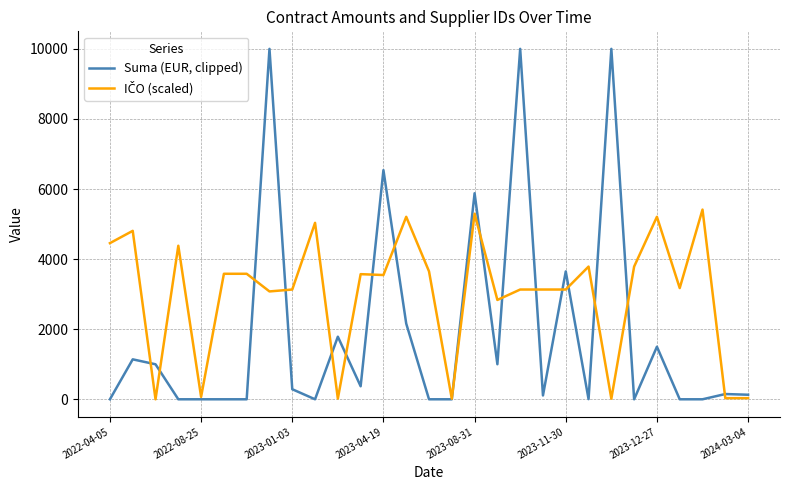

What is the highest value of the Suma (EUR, clipped) series?

10000.0